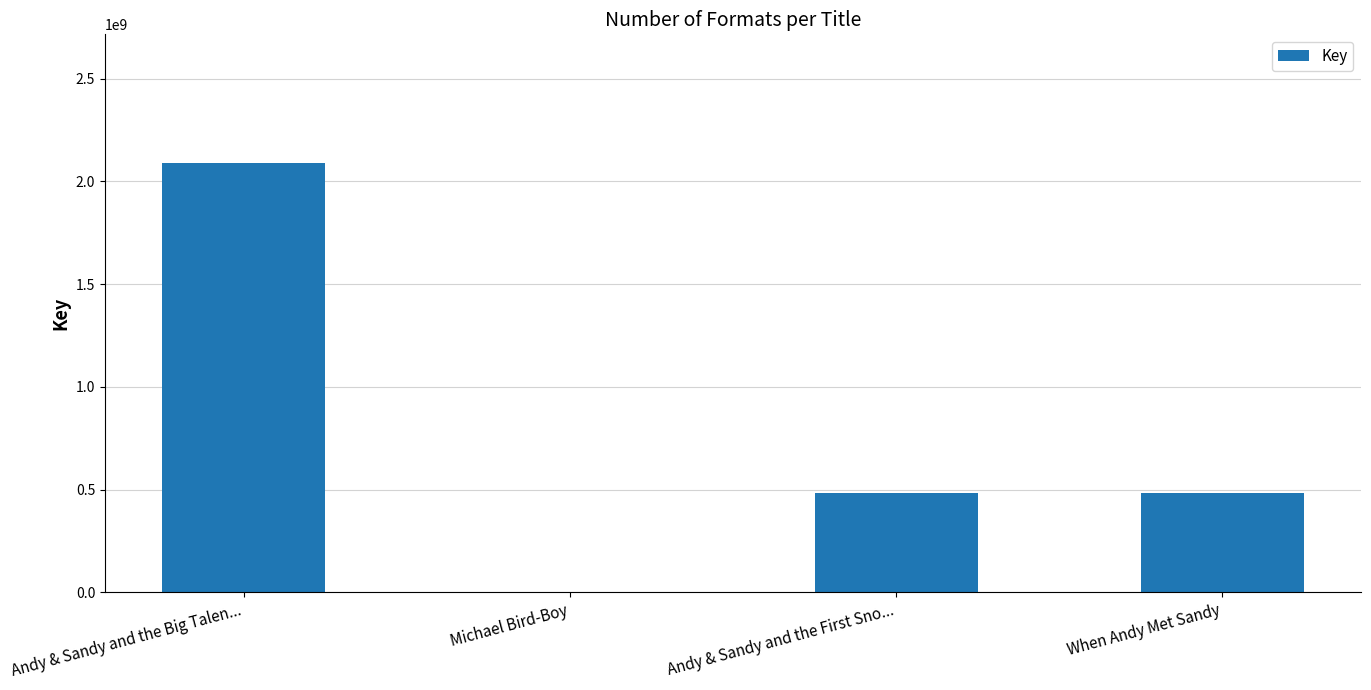

Which has a higher value, Andy & Sandy and the Big Talen... or When Andy Met Sandy?

Andy & Sandy and the Big Talen...